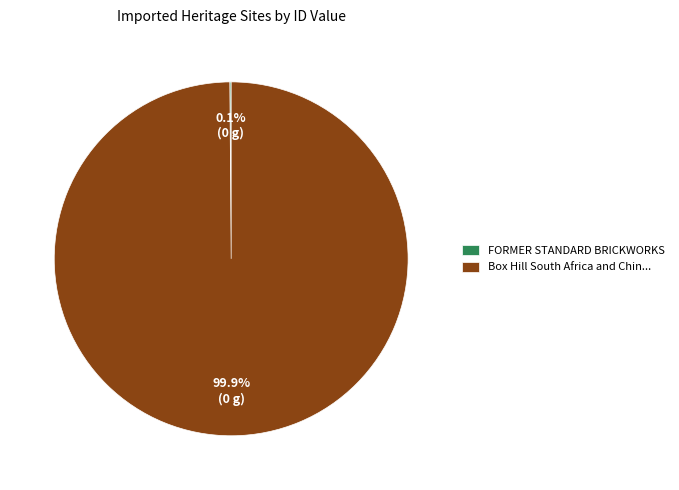

Which category accounts for the majority?

Box Hill South Africa and Chin...